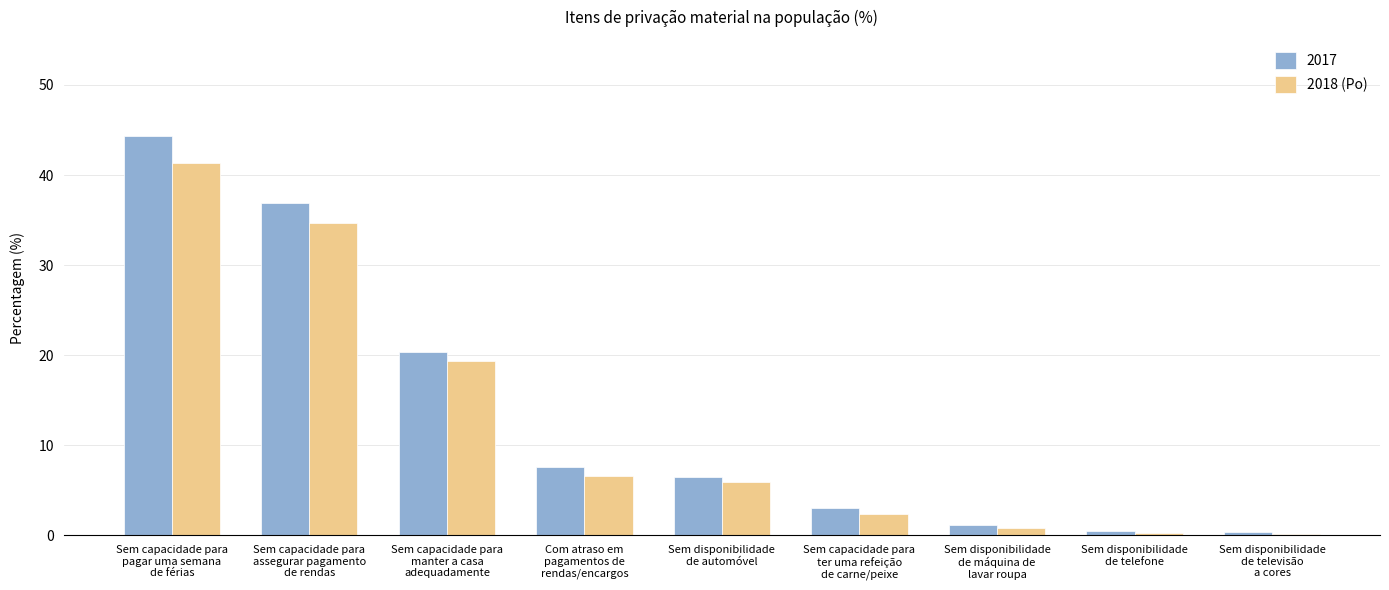

Which series has the widest spread of values?

2017